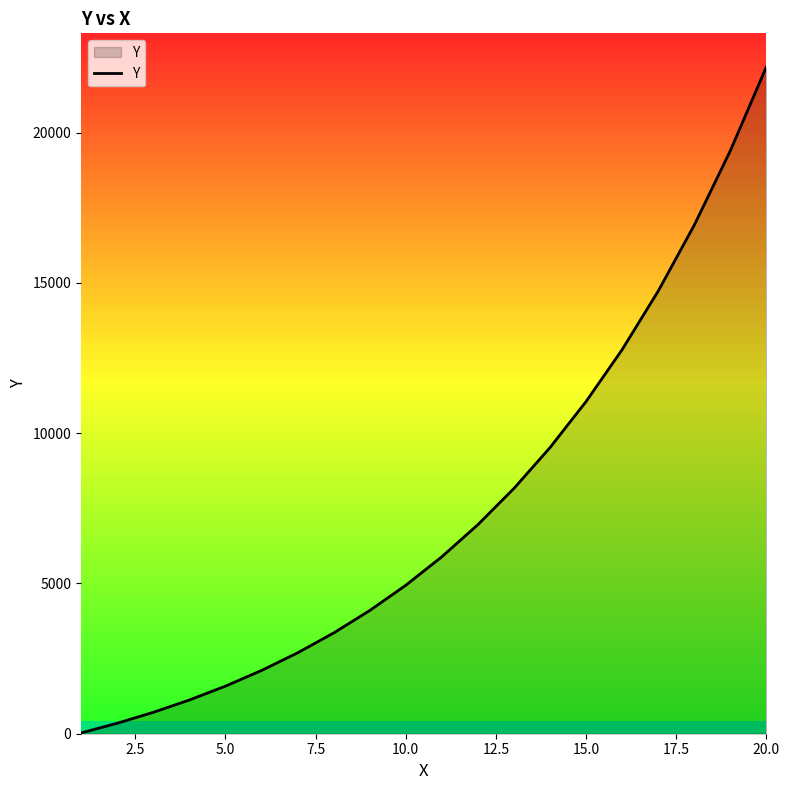

Does the chart display data point markers on the line(s)?

No